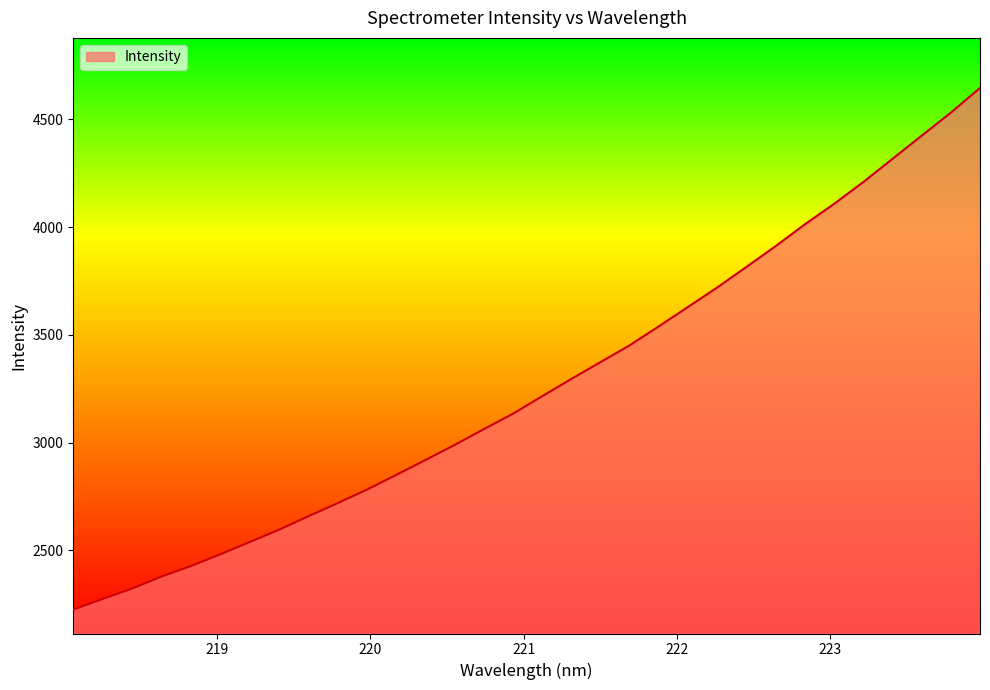

What is the difference between the maximum and minimum values?

2420.4